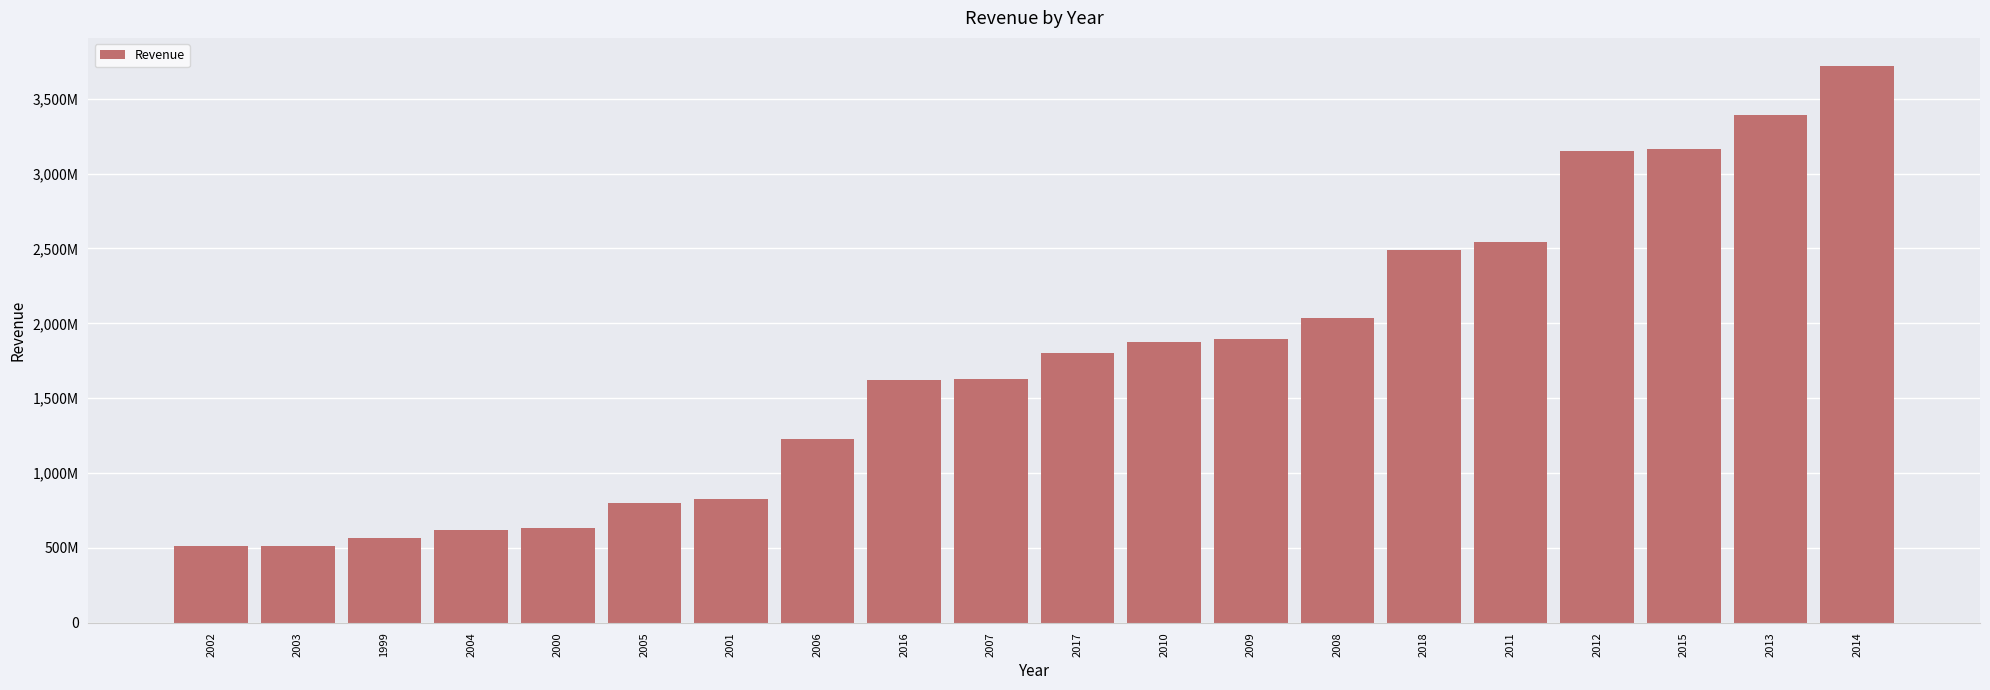

Does the chart contain any negative values?

No